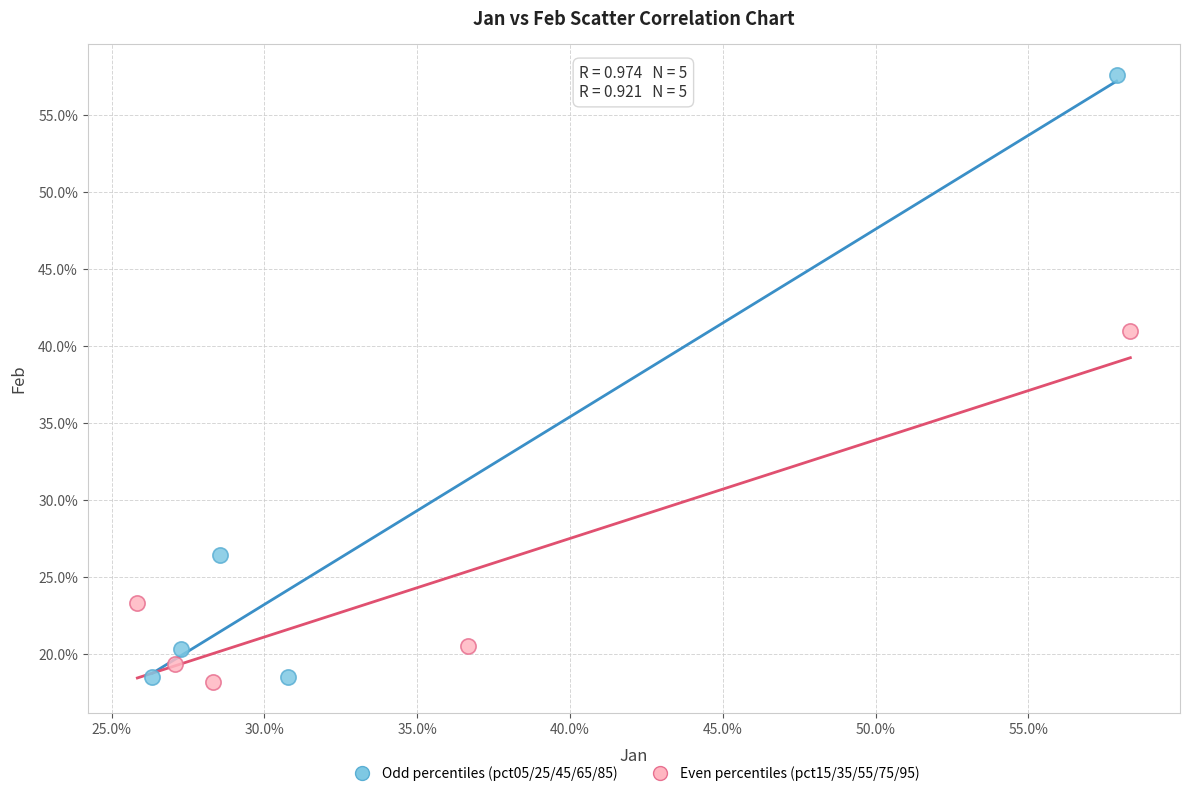

What are all the series names shown in the legend?

Odd percentiles (pct05/25/45/65/85), Even percentiles (pct15/35/55/75/95)